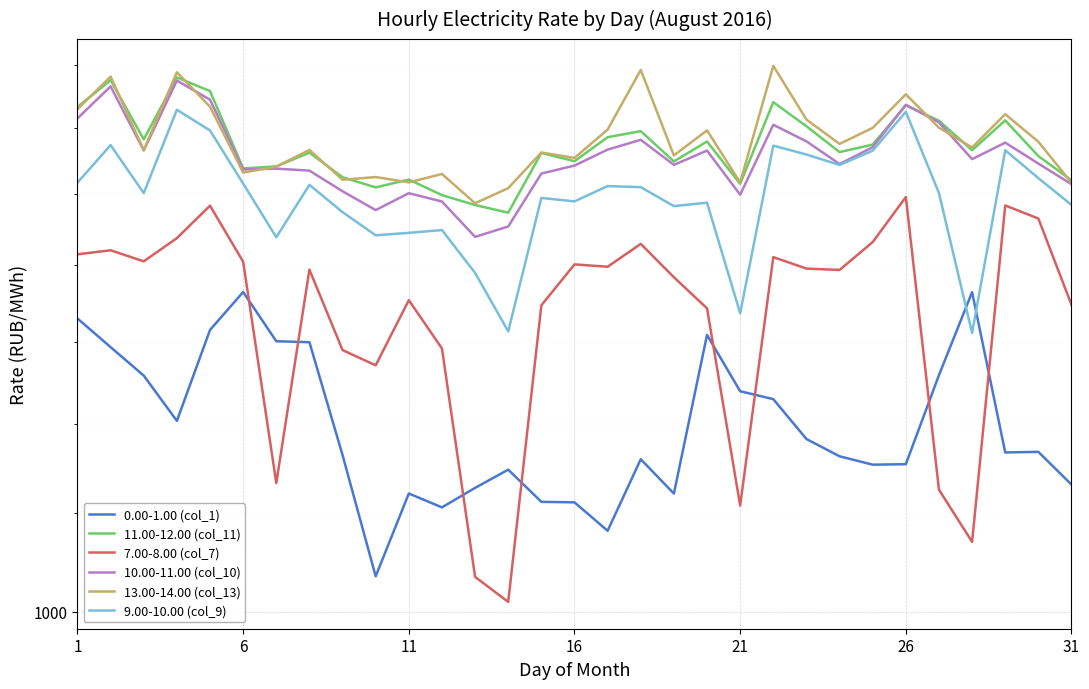

Does the chart display data point markers on the line(s)?

No